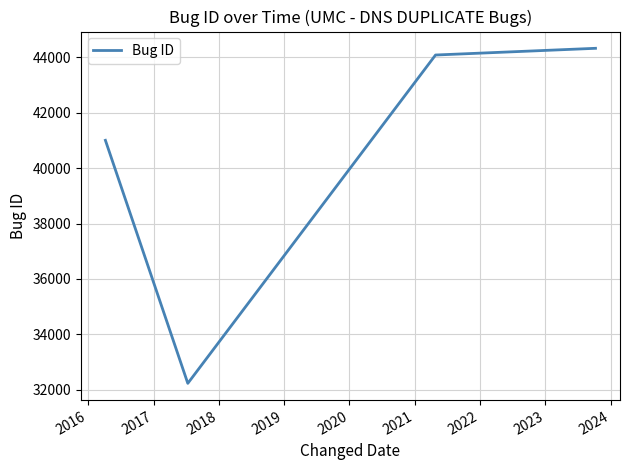

How many interior local valleys (lower than both neighbors) does the data have?

1